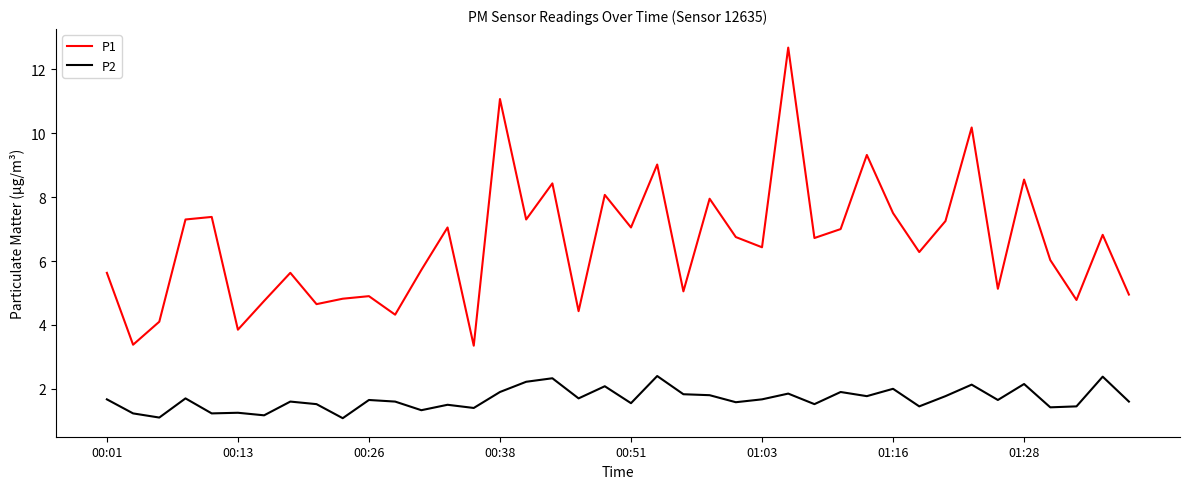

What are all the series names shown in the legend?

P1, P2